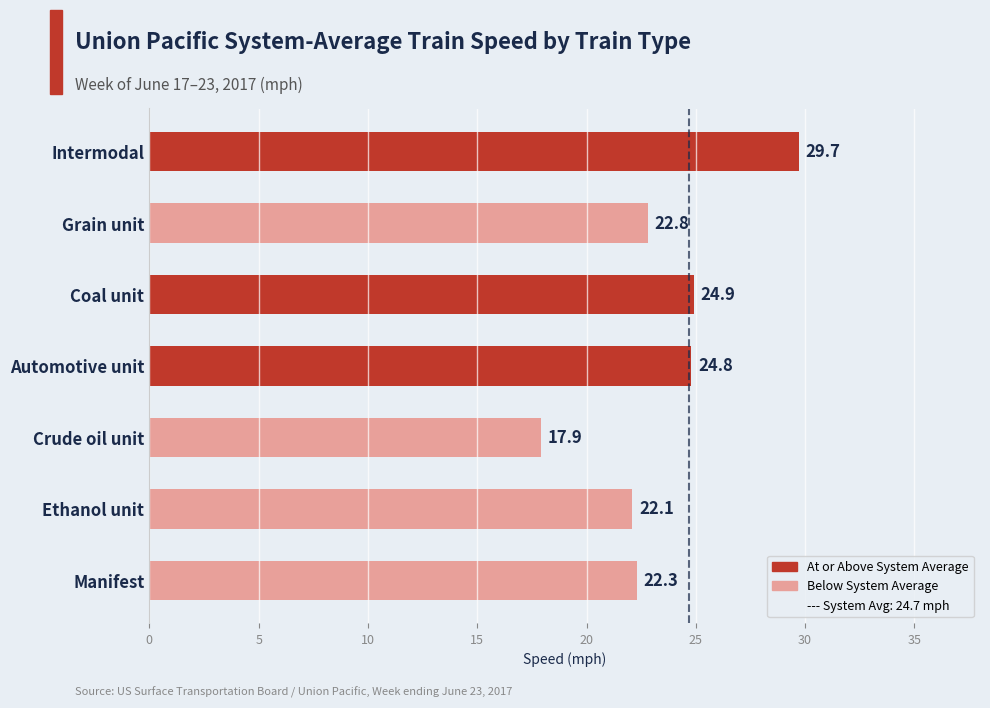

How many series are shown in this chart?

1